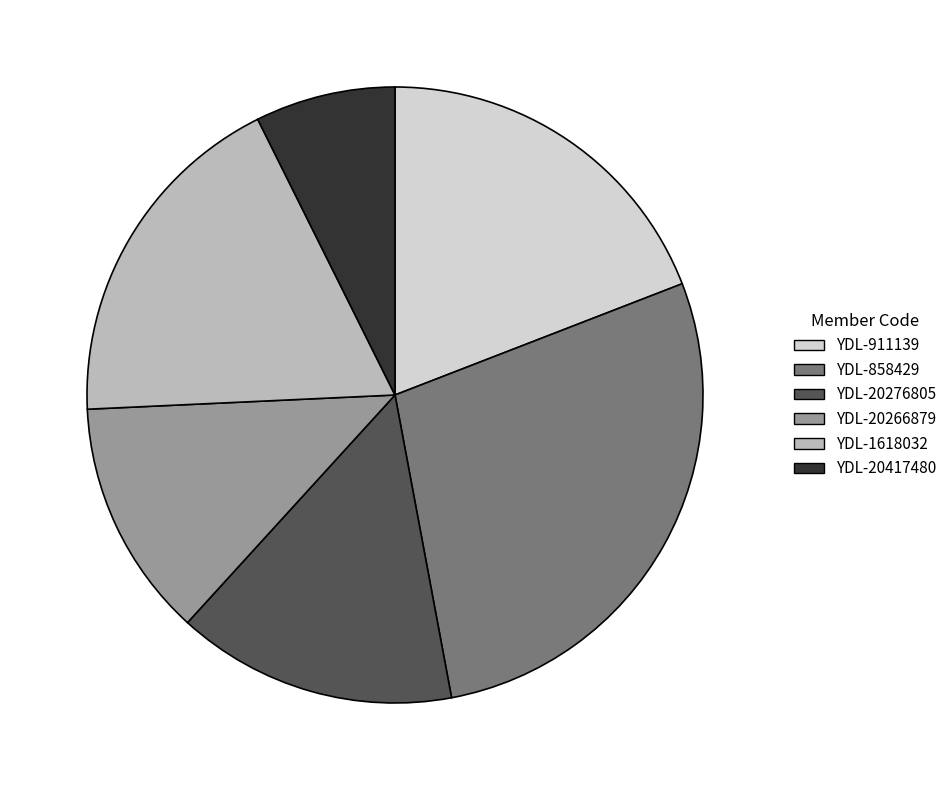

Do YDL-911139 and YDL-1618032 together represent more than half of the pie?

No